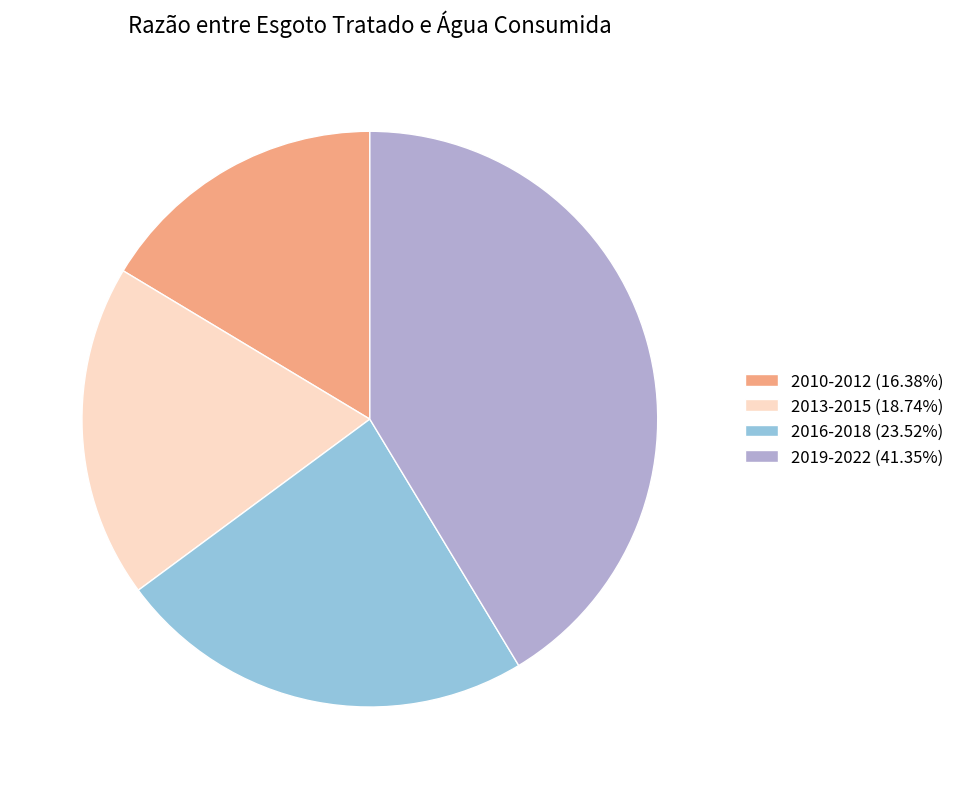

What is the ratio of the value at 2013-2015 (18.74%) to the value at 2016-2018 (23.52%)?

0.8